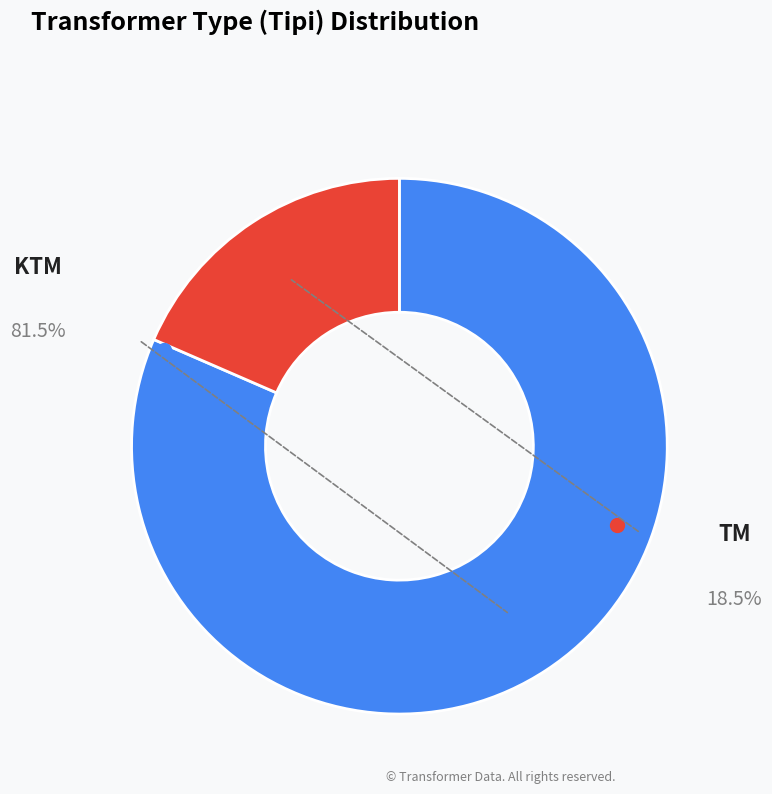

Does any single category account for the majority?

Yes